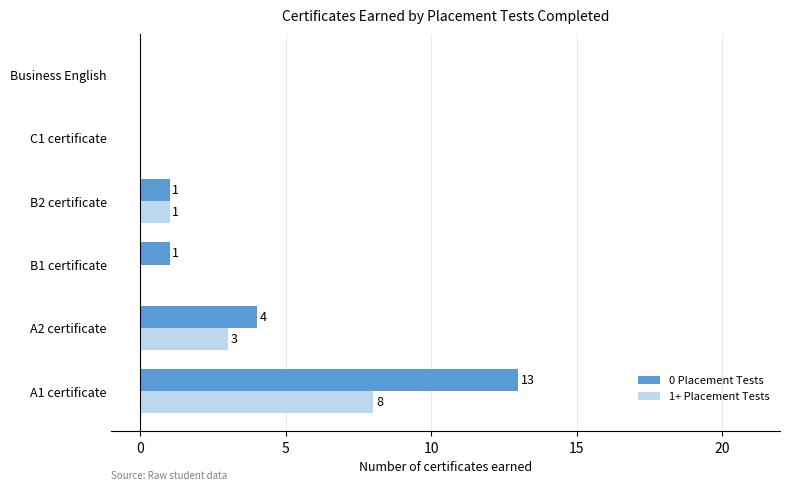

Where is 1+ Placement Tests nearest to the value 4?

A2 certificate